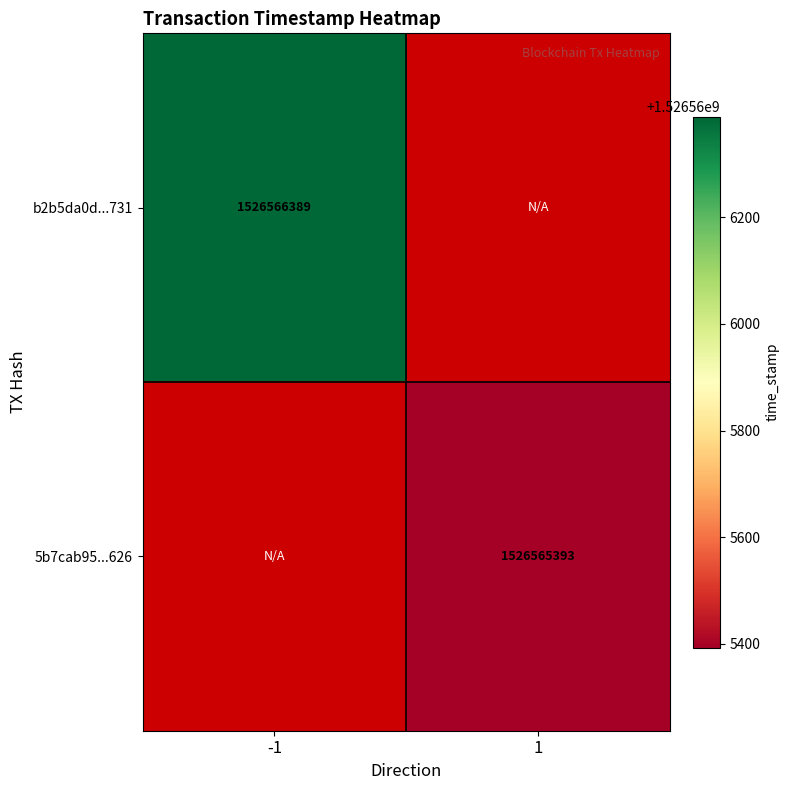

Which series has the largest total across all categories?

b2b5da0d46de527d517d3a9eebc71a3a933d731